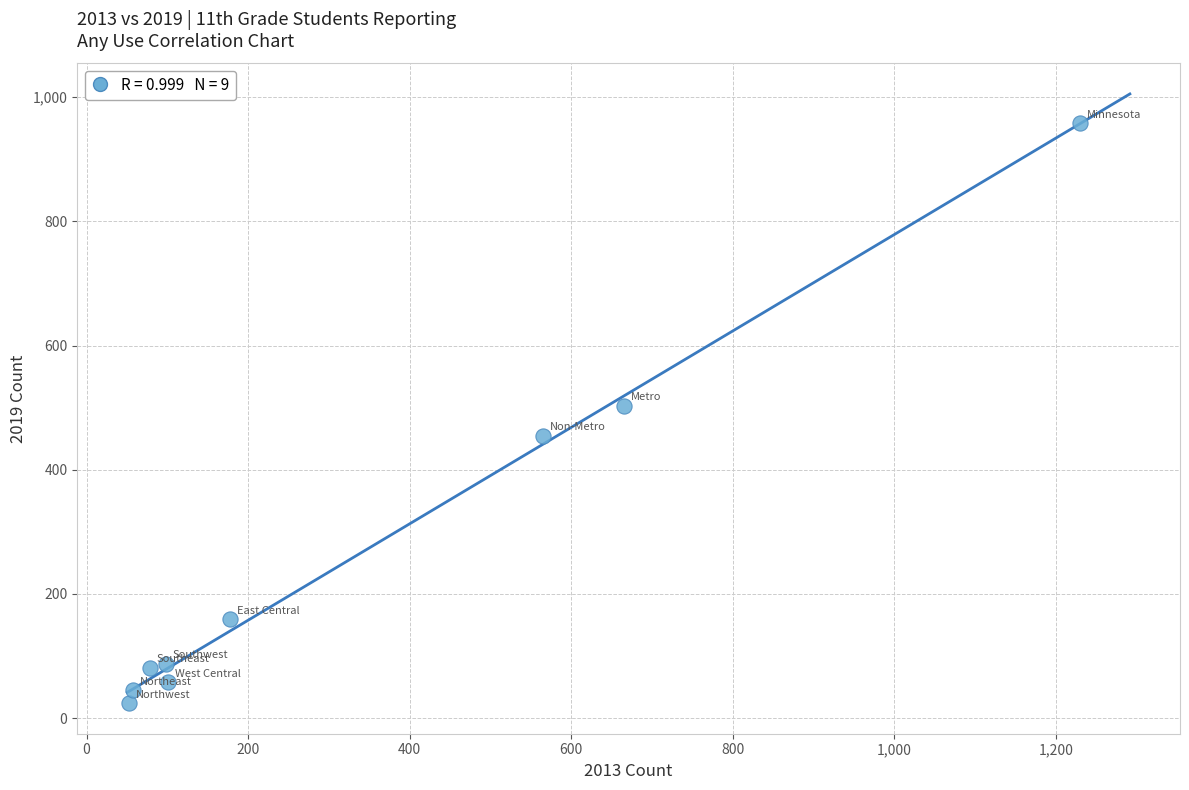

What Y value in the scatter plot is closest to 491?

503